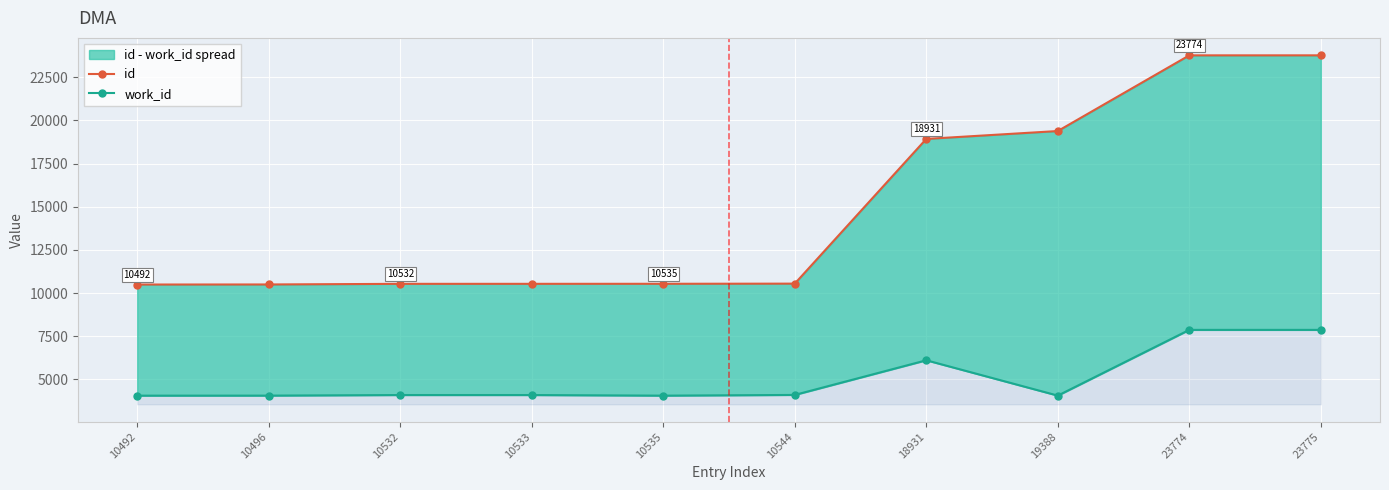

Does the chart display data point markers on the line(s)?

Yes